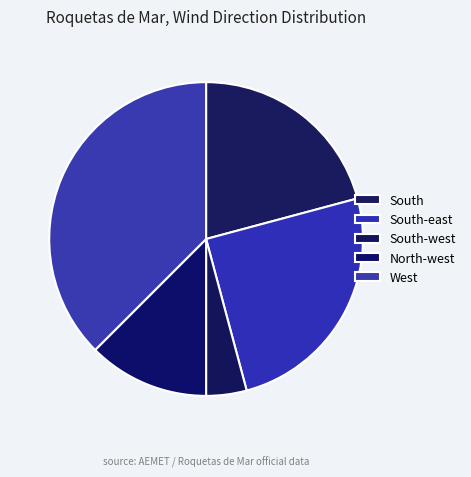

Rank the categories by value from lowest to highest.

South-west, North-west, South, South-east, West